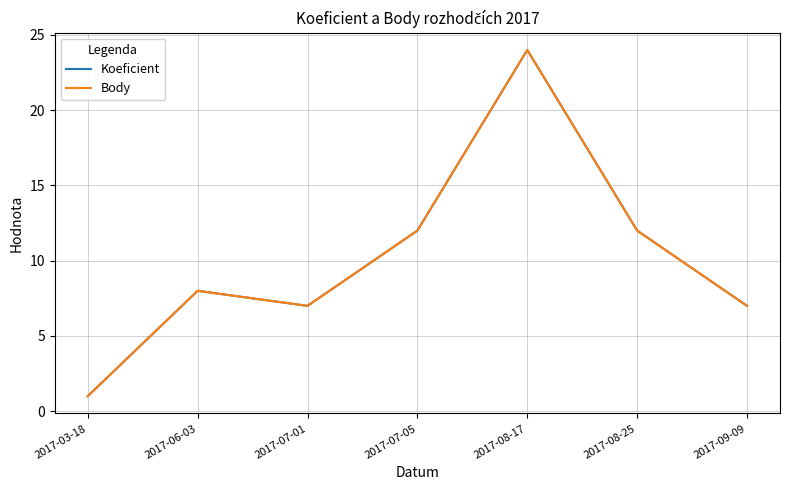

Does the chart have visible grid lines?

Yes